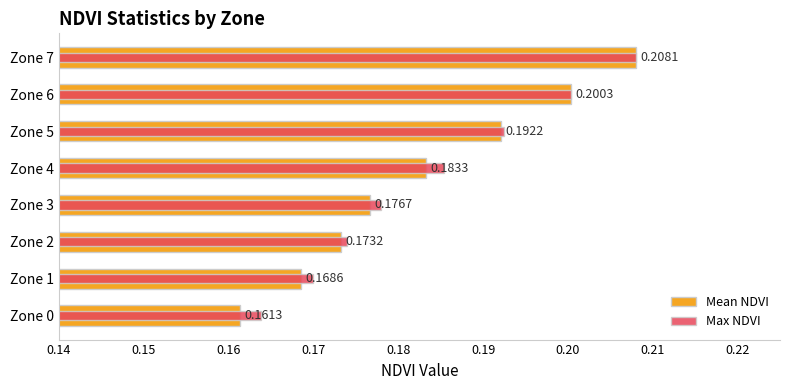

At Zone 2, list the series in order from smallest to largest.

Mean NDVI, Max NDVI